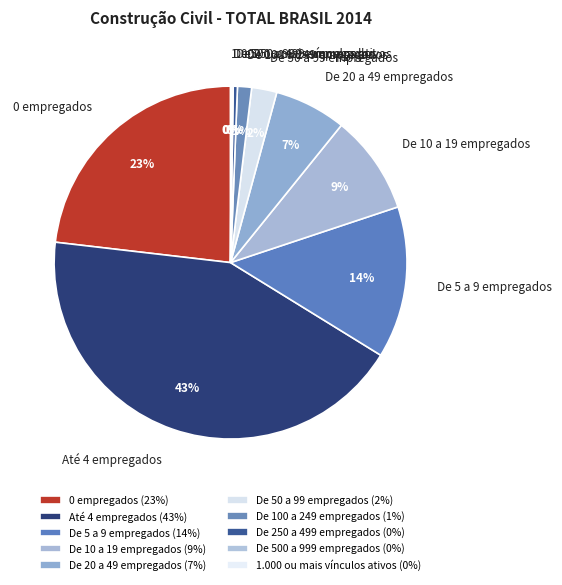

Is it true that De 100 a 249 empregados is 1% of the pie?

True